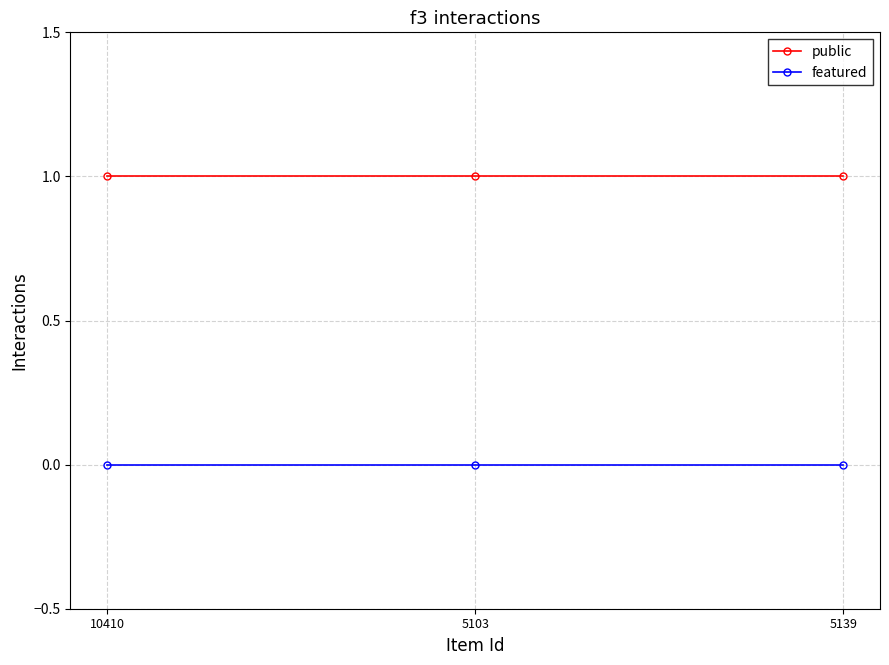

The value of featured at 5103 is 0. True or false?

True